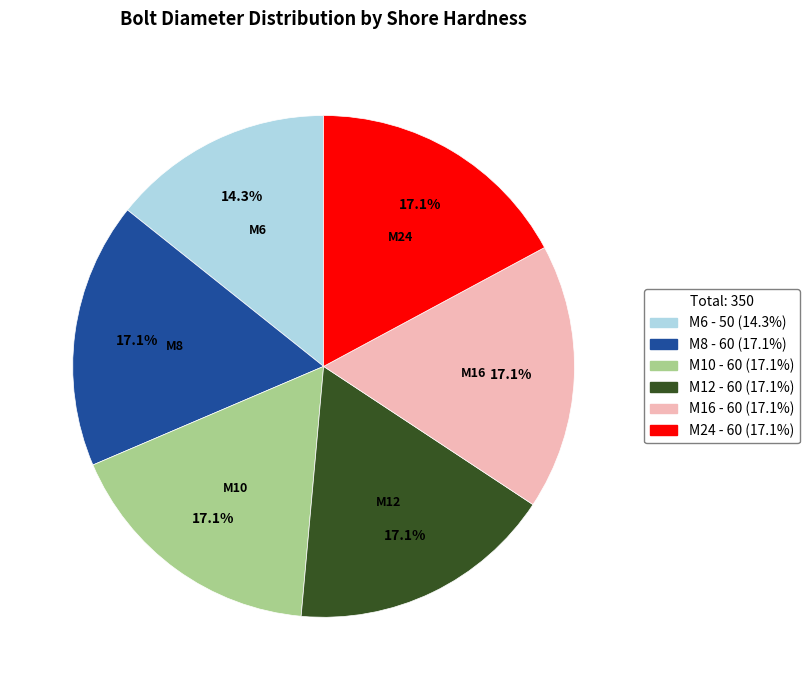

Does M12 account for over 50% of the chart?

No